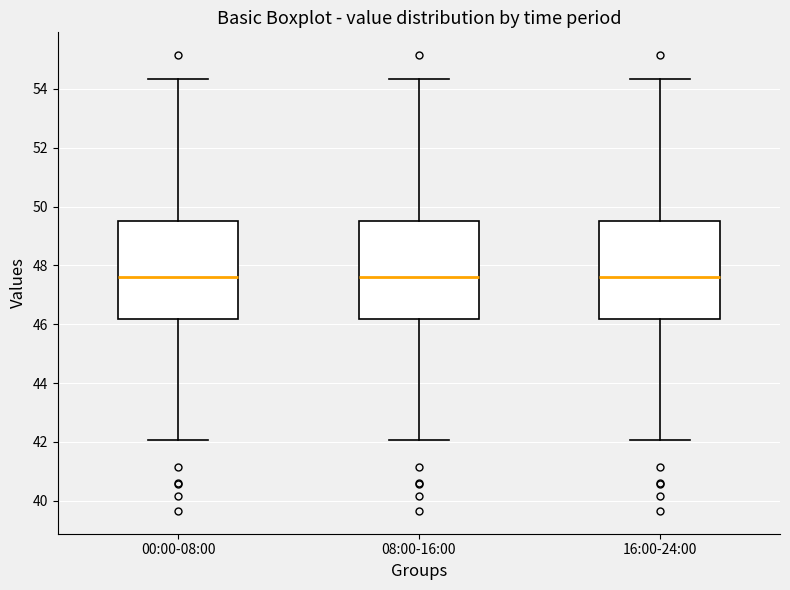

Reading left to right, read every box against the y-axis: the position of its median line, the range the box covers, and the ends of its whiskers. The values are not printed on the chart, so give them approximately, as read against the axis.

00:00-08:00: median 47.6, box 46.2 to 49.4, whiskers 42.0 to 54.4
08:00-16:00: median 47.6, box 46.2 to 49.4, whiskers 42.0 to 54.4
16:00-24:00: median 47.6, box 46.2 to 49.4, whiskers 42.0 to 54.4